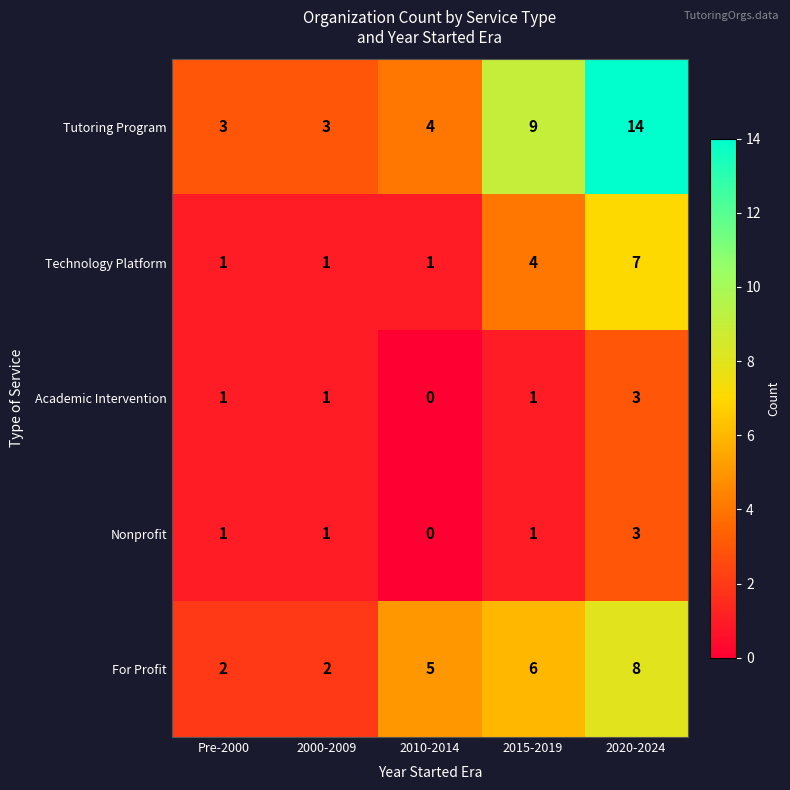

True or false: Tutoring Program has a value of 9 at 2015-2019.

True